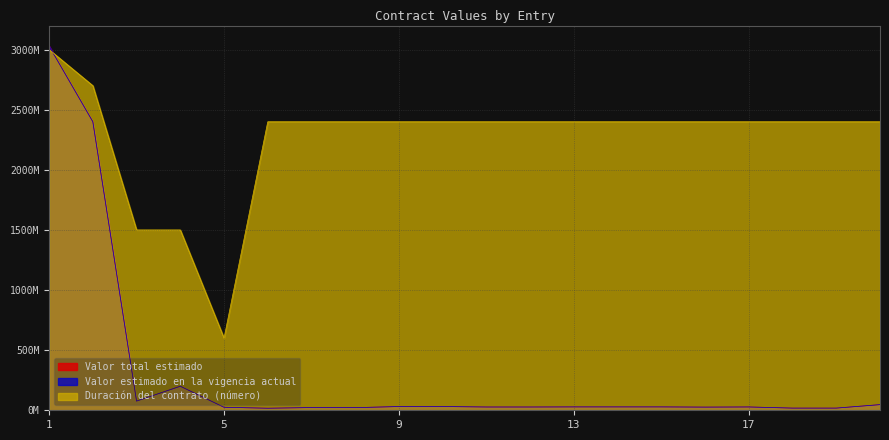

The value of Duración del contrato (número) at 8 is 1191815597. True or false?

False